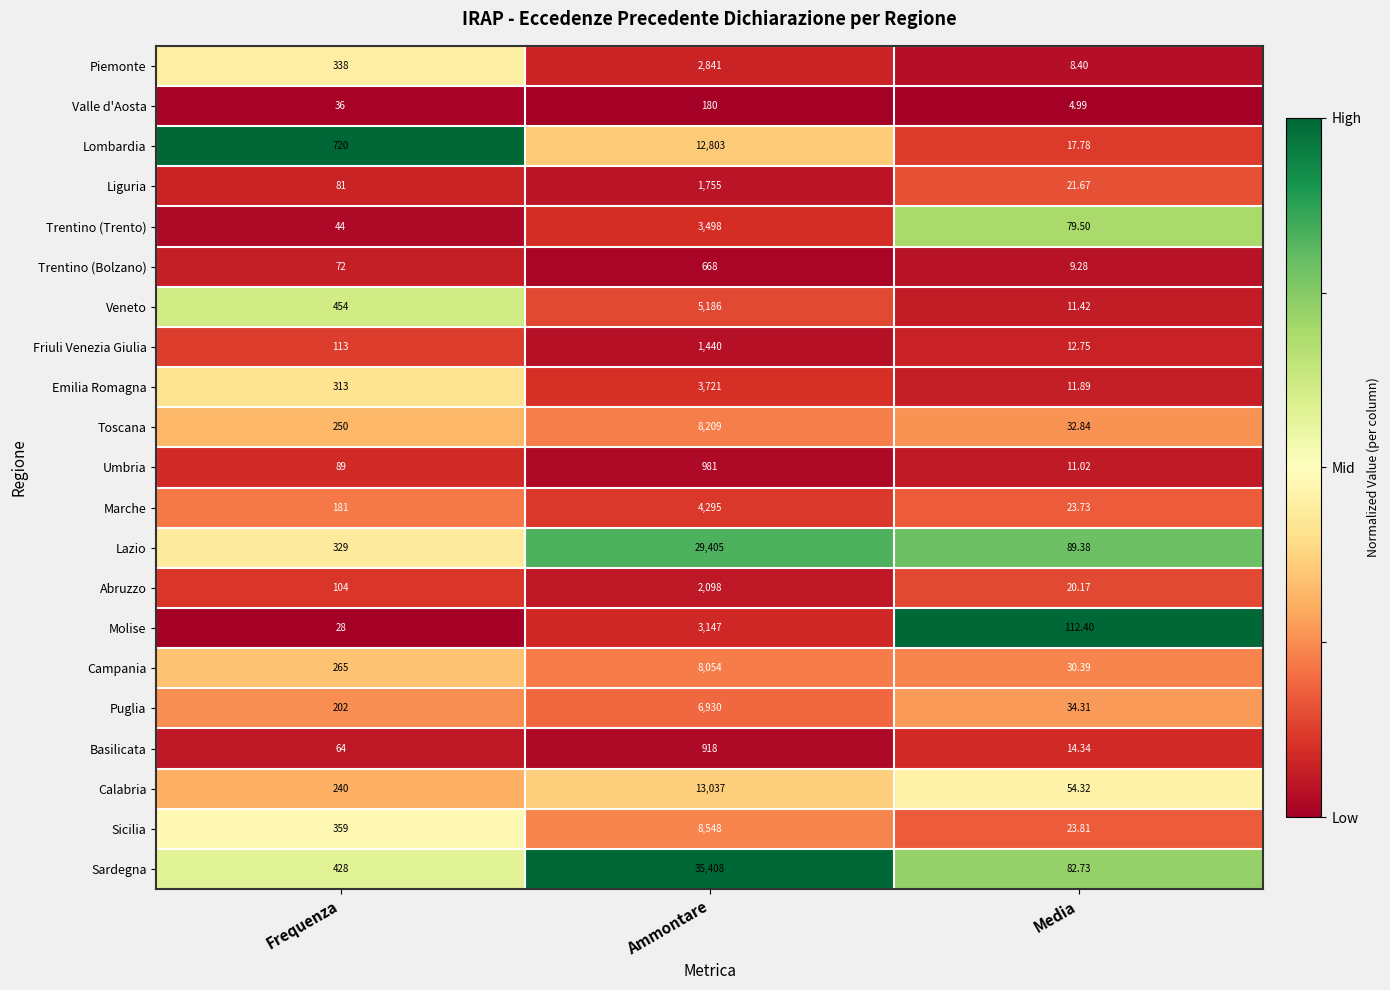

At Media, list the series in order from largest to smallest.

Molise, Lazio, Sardegna, Trentino (Trento), Calabria, Puglia, Toscana, Campania, Sicilia, Marche, Liguria, Abruzzo, Lombardia, Basilicata, Friuli Venezia Giulia, Emilia Romagna, Veneto, Umbria, Trentino (Bolzano), Piemonte, Valle d'Aosta